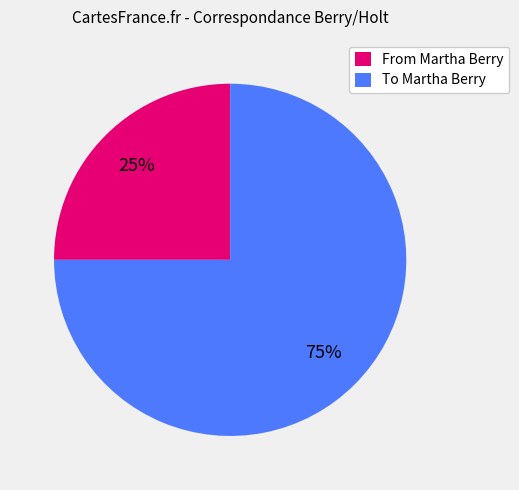

How many slices are in this pie chart?

2